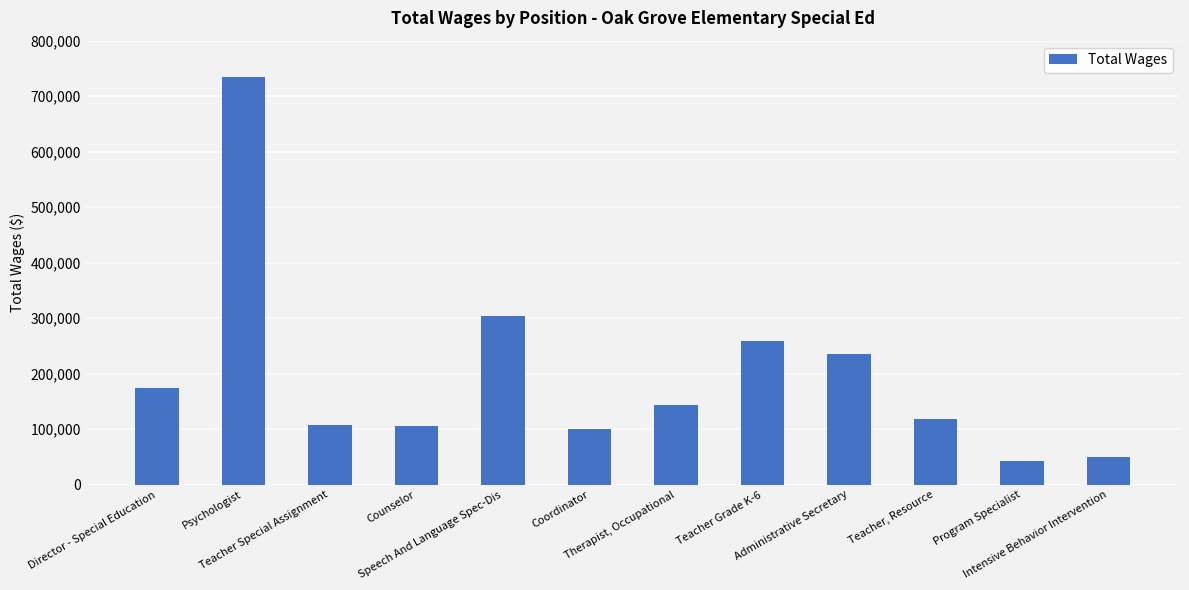

The value at Therapist, Occupational is 81757. True or false?

False